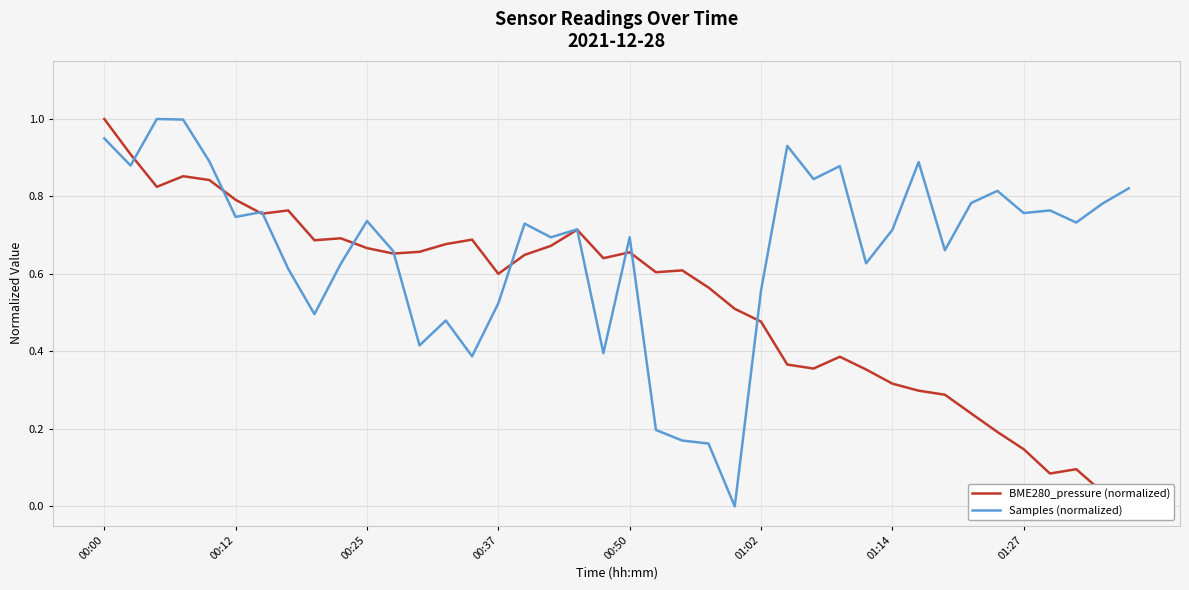

How many categories are shown in the chart?

40